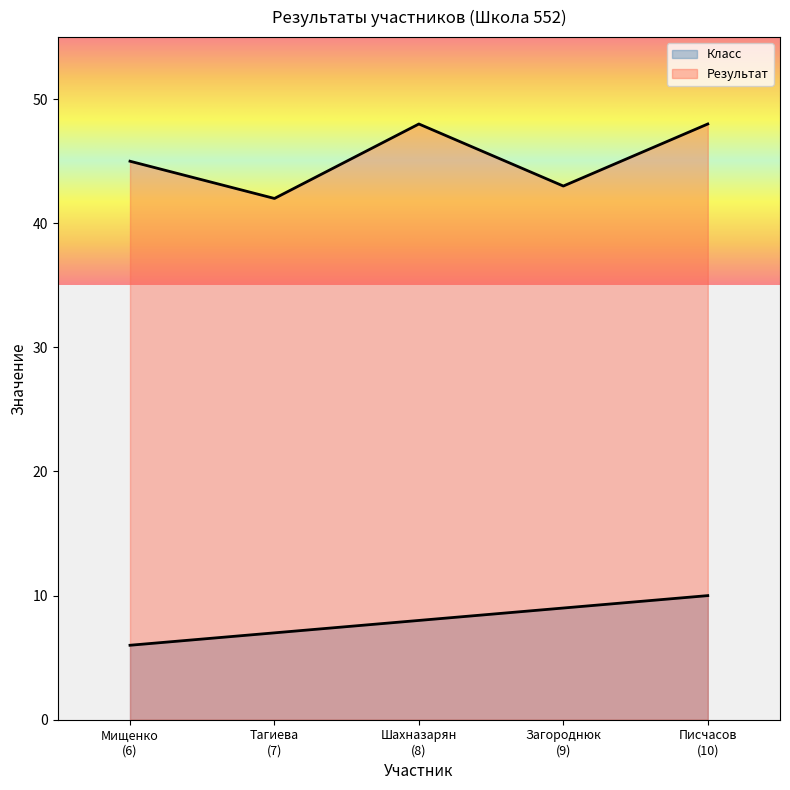

What are all the series names shown in the legend?

Класс, Результат